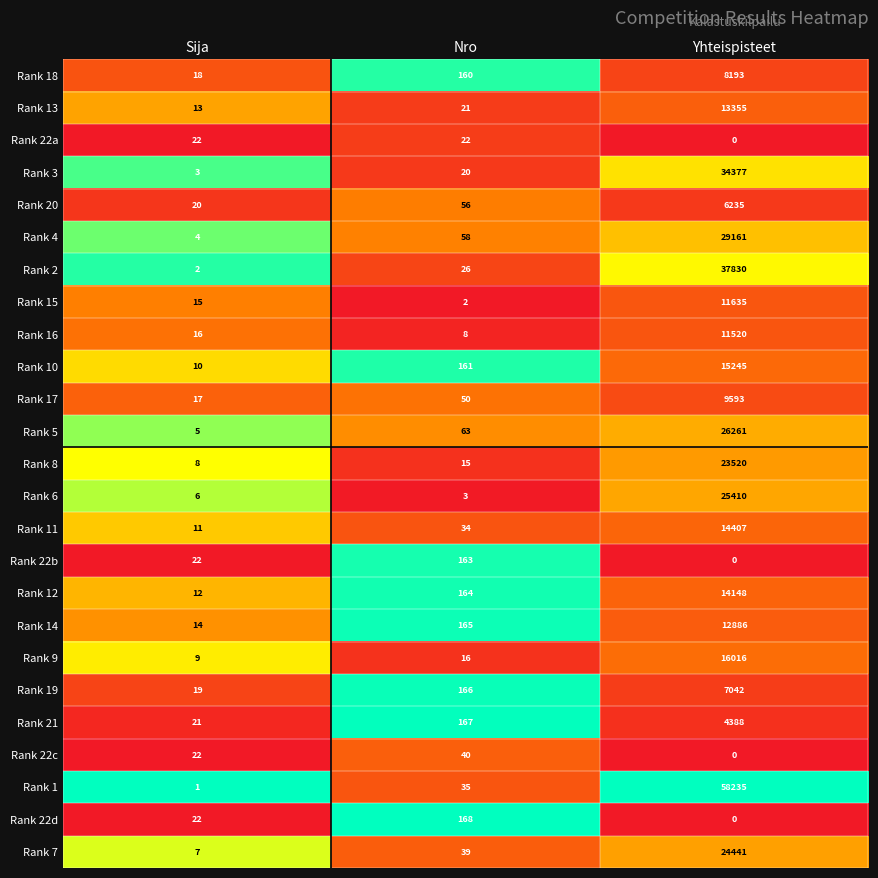

Which category has the lowest value across all series?

Yhteispisteet